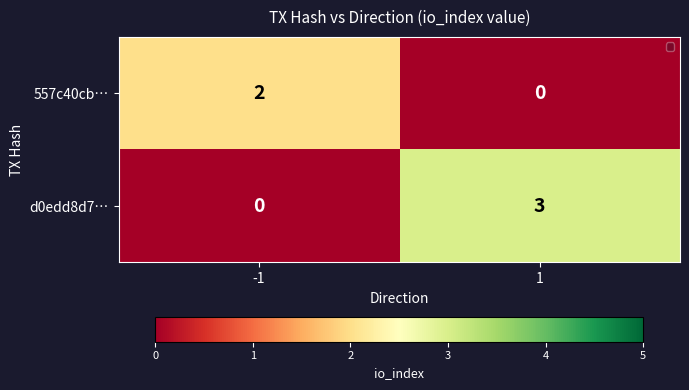

True or false: d0edd8d7… has a value of 0 at -1.

True